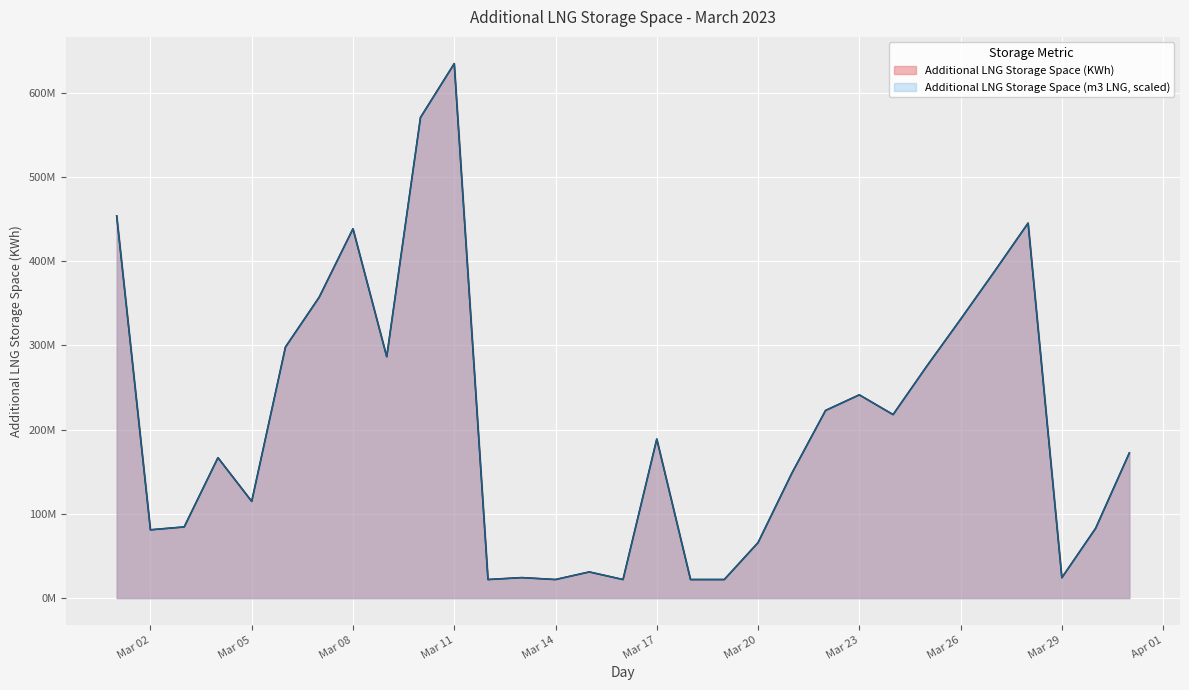

The value of Additional LNG Storage Space (m3 LNG) at Mar 14 is 22036575.8. True or false?

True